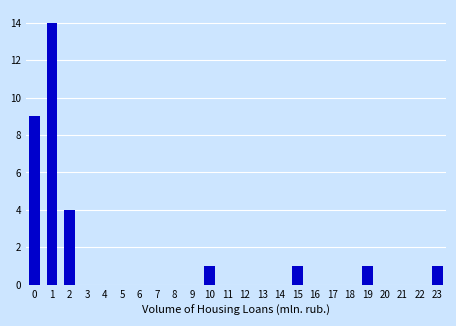

Reading left to right, transcribe all the data shown in this chart.

0=9	1=14	2=4	3=0	4=0	5=0	6=0	7=0	8=0	9=0	10=1	11=0	12=0	13=0	14=0	15=1	16=0	17=0	18=0	19=1	20=0	21=0	22=0	23=1